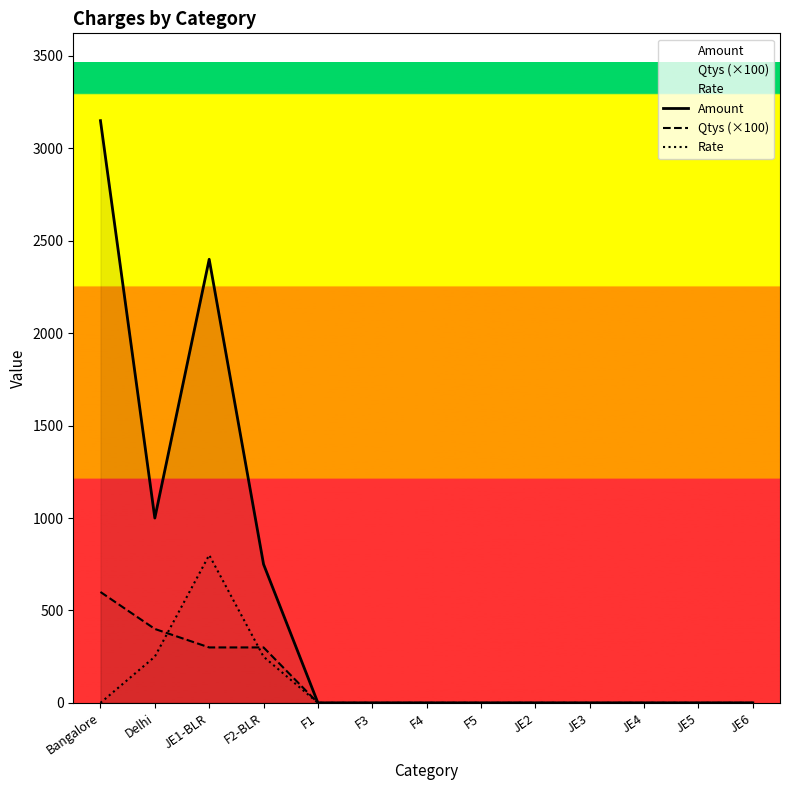

Does the chart have visible grid lines?

No